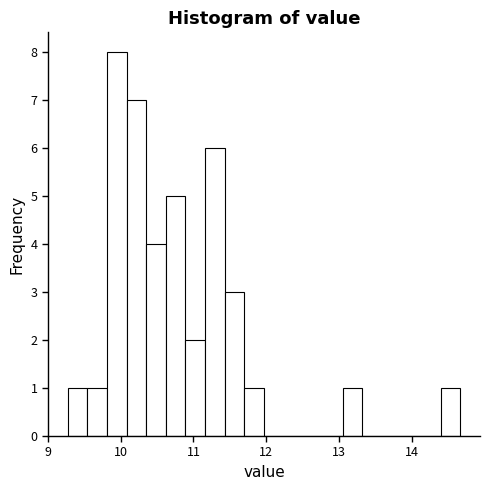

Read against the x-axis, roughly where is the centre of the tallest bar?

9.9